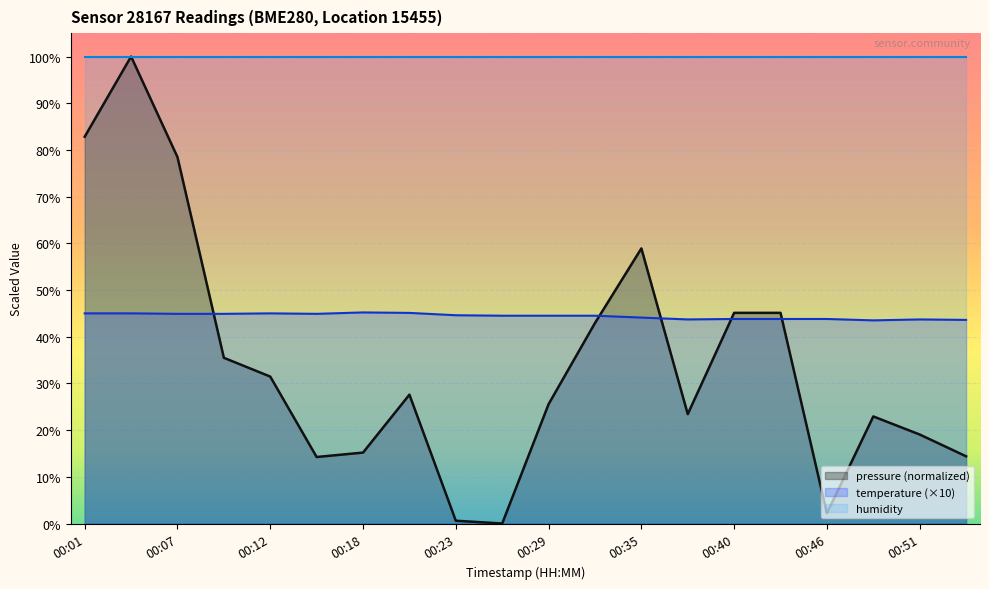

True or false: pressure has more than 1 interior local peaks.

True